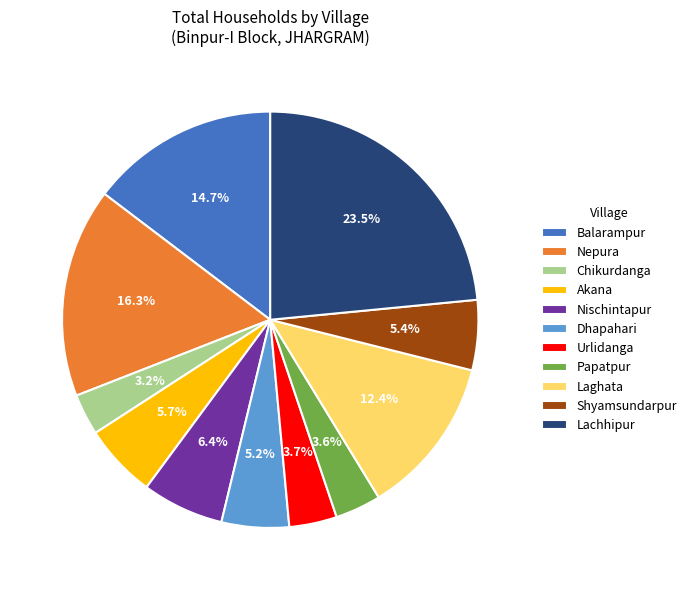

How many segments does this pie chart have?

11